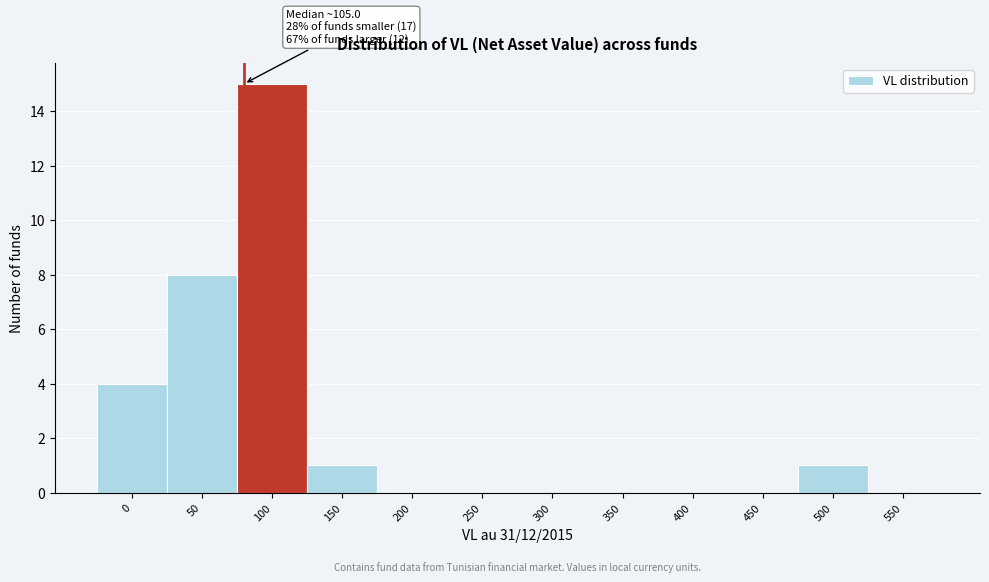

Reading left to right, what are all the values shown in this chart?

0=4	50=8	100=15	150=1	200=0	250=0	300=0	350=0	400=0	450=0	500=1	550=0